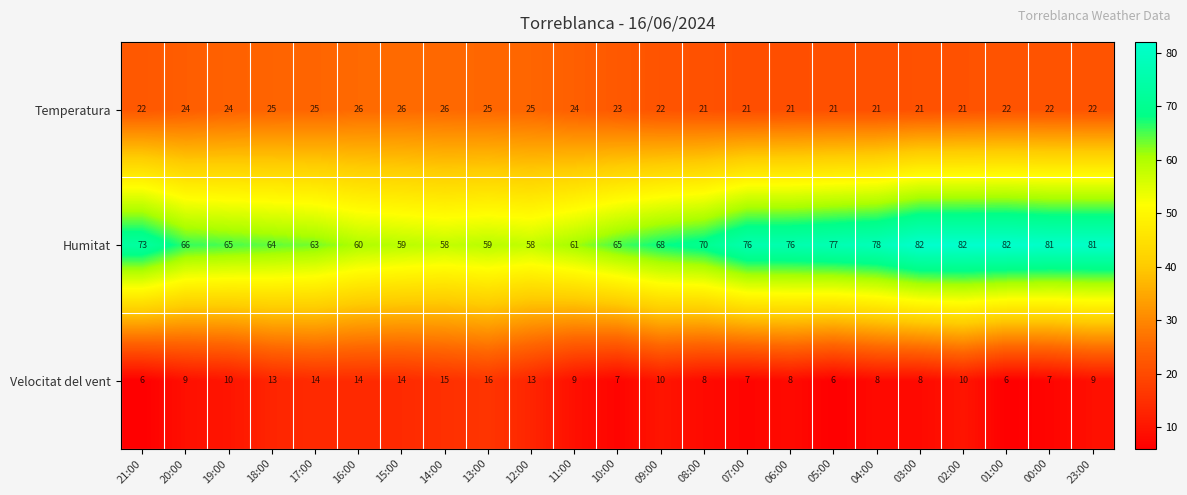

Which category has the highest value in the Velocitat del vent series?

13:00